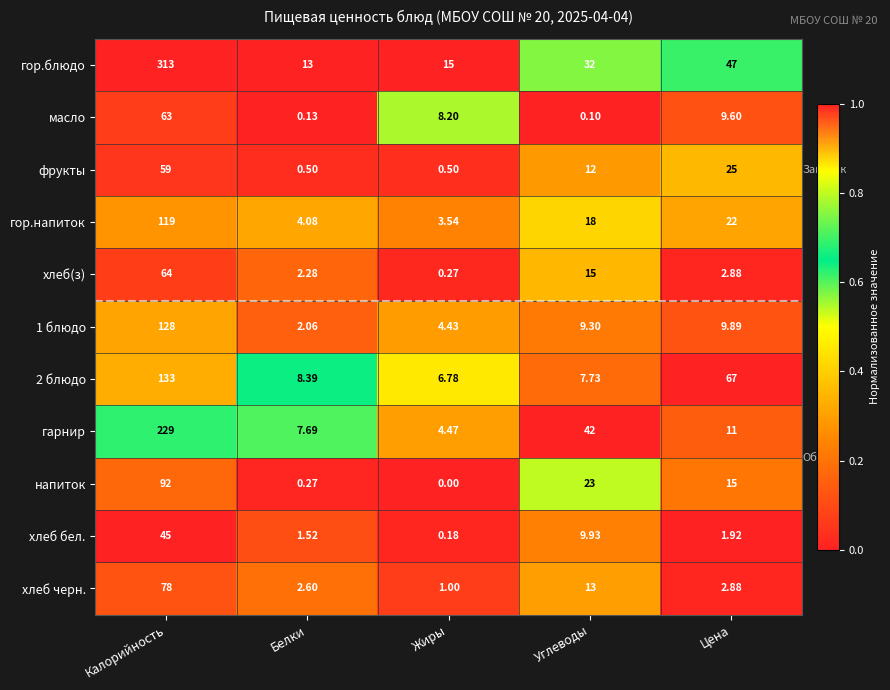

What is the difference between the highest and lowest values at Белки?

12.9